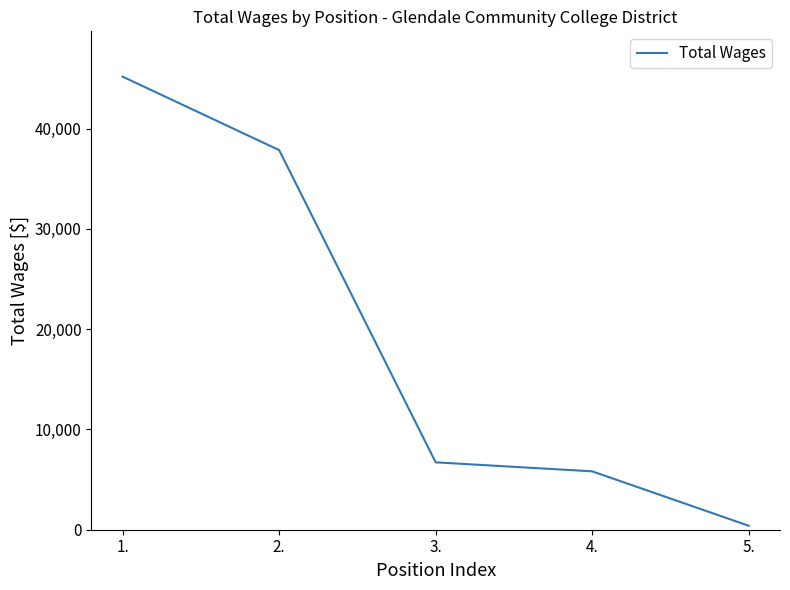

What is the maximum value shown in the chart?

45178